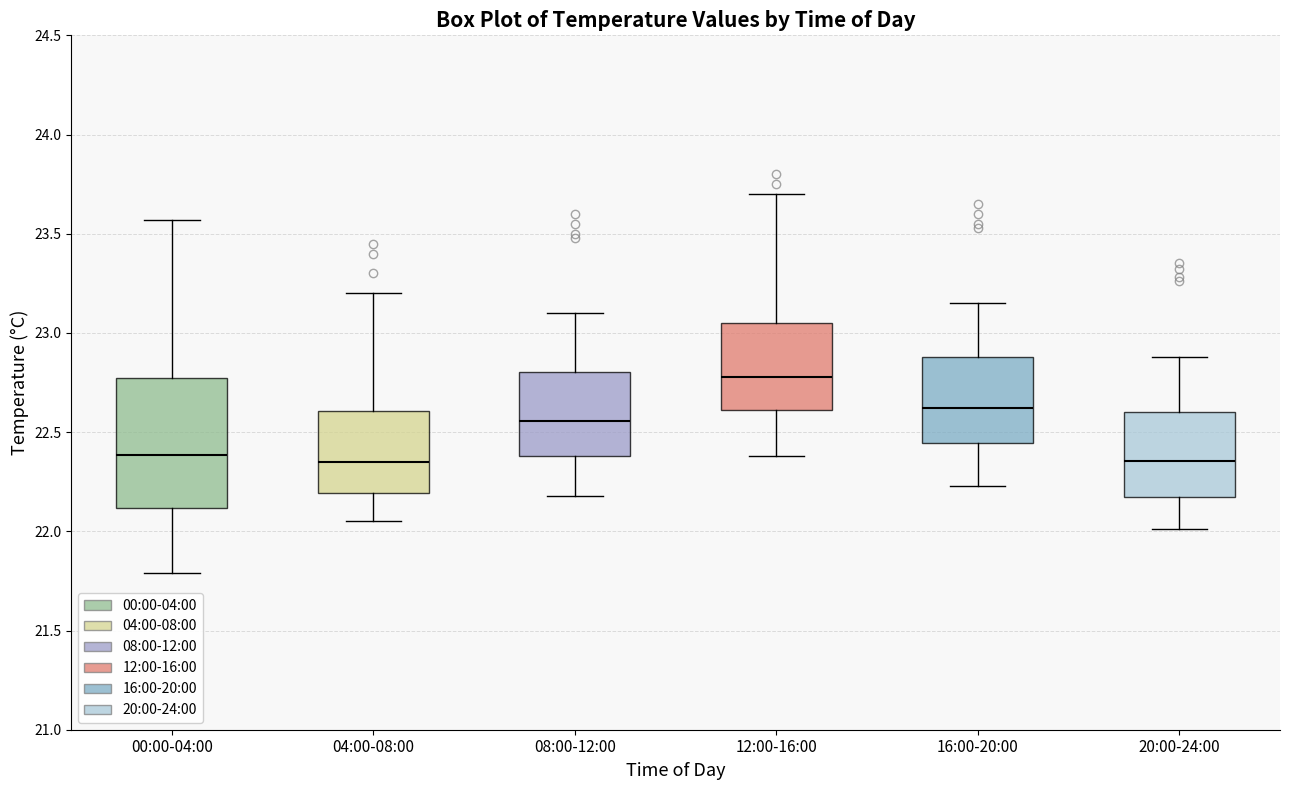

Reading left to right, read every box against the y-axis: the position of its median line, the range the box covers, and the ends of its whiskers. The values are not printed on the chart, so give them approximately, as read against the axis.

00:00-04:00: median 22.40, box 22.10 to 22.80, whiskers 21.80 to 23.55
04:00-08:00: median 22.35, box 22.20 to 22.60, whiskers 22.05 to 23.20
08:00-12:00: median 22.55, box 22.40 to 22.80, whiskers 22.20 to 23.10
12:00-16:00: median 22.80, box 22.60 to 23.05, whiskers 22.40 to 23.70
16:00-20:00: median 22.60, box 22.45 to 22.90, whiskers 22.25 to 23.15
20:00-24:00: median 22.35, box 22.20 to 22.60, whiskers 22.00 to 22.90